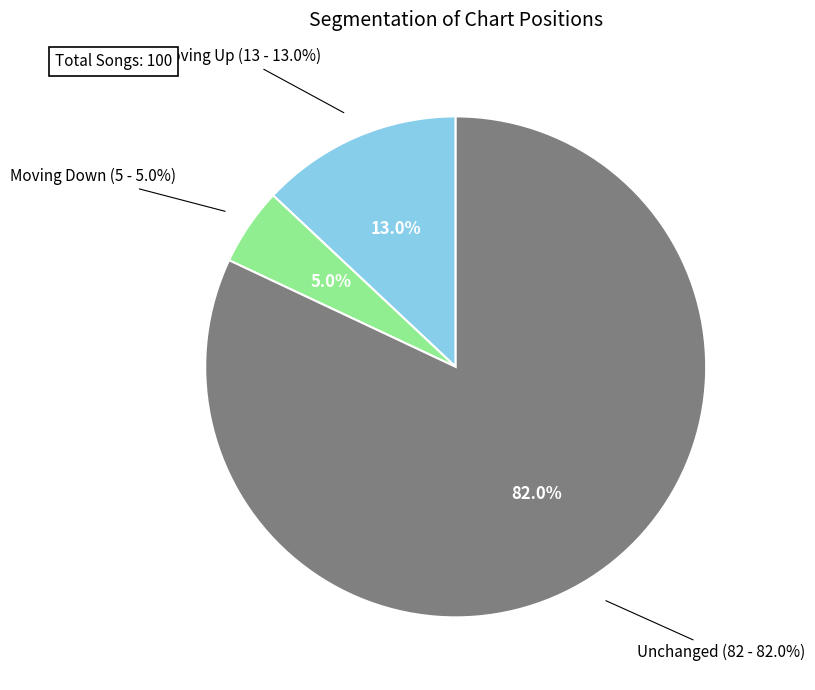

Do down and - together represent more than half of the pie?

Yes